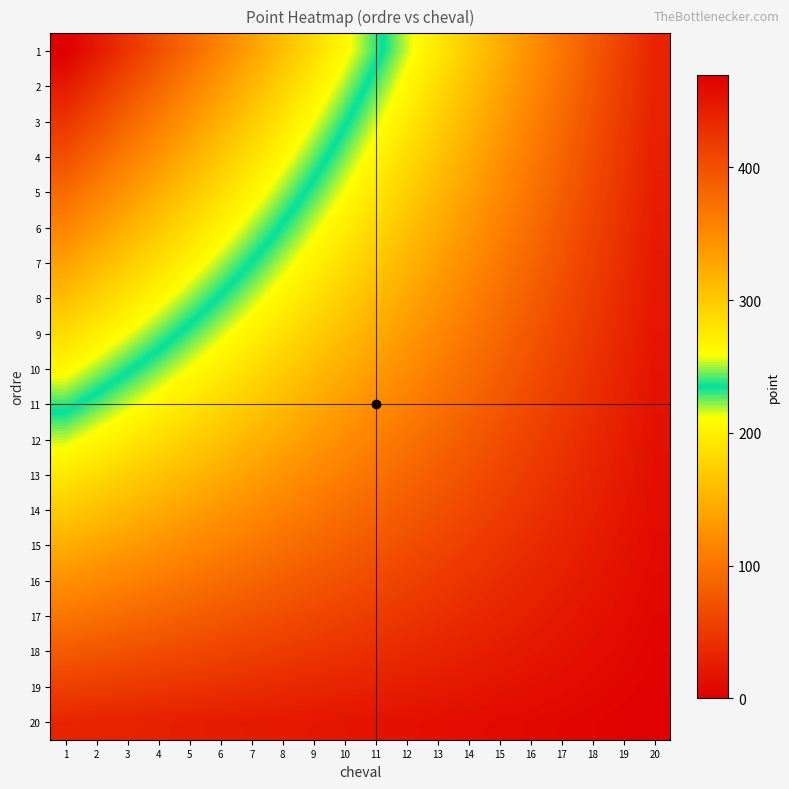

Between 19 and 12, which is larger?

12